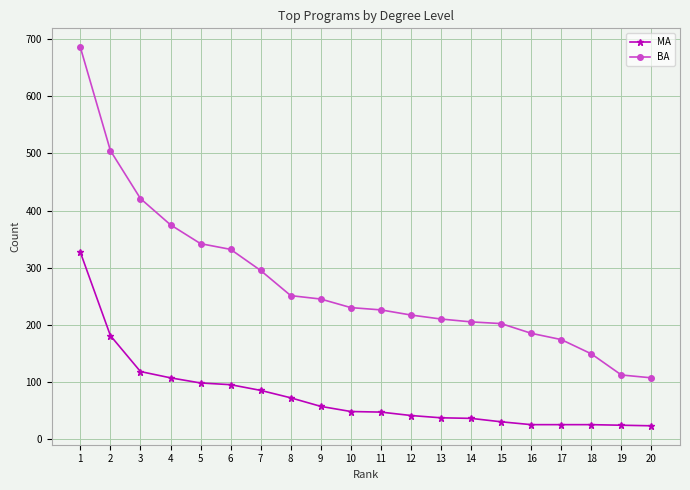

Which series has the largest range (max minus min)?

BA